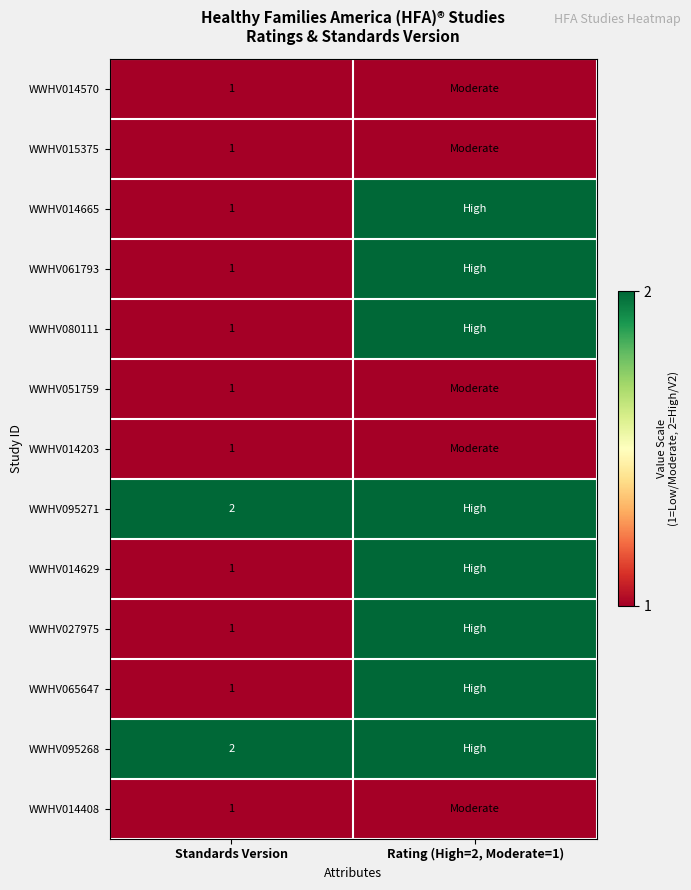

What is the total value across all series at Standards Version?

15